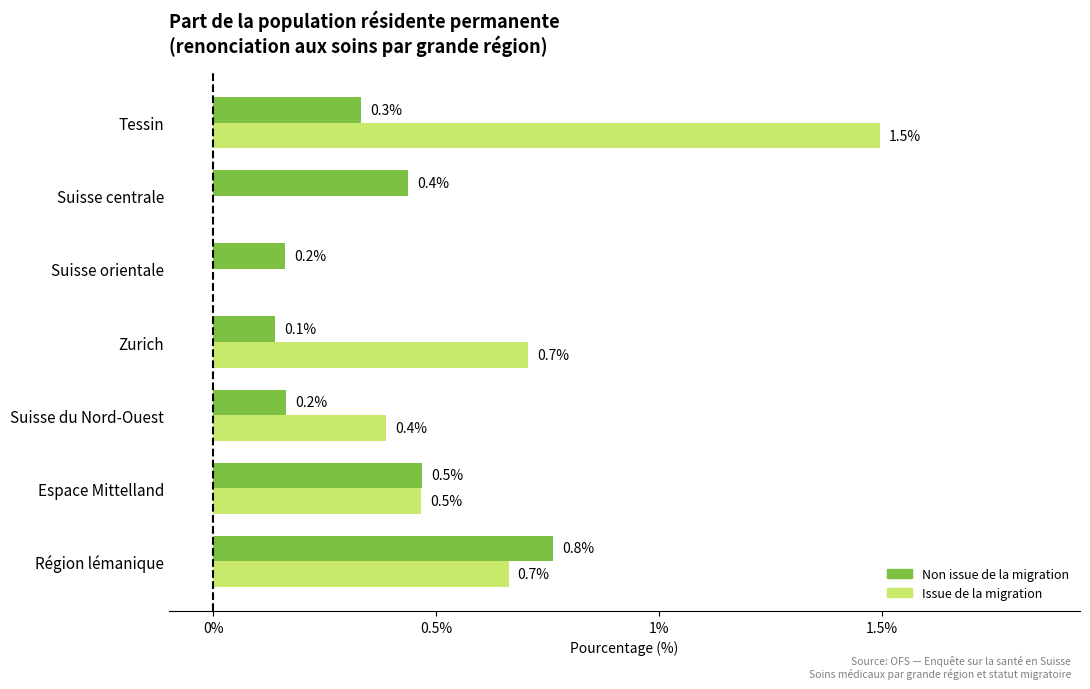

What is the total value across all series at Suisse du Nord-Ouest?

0.6